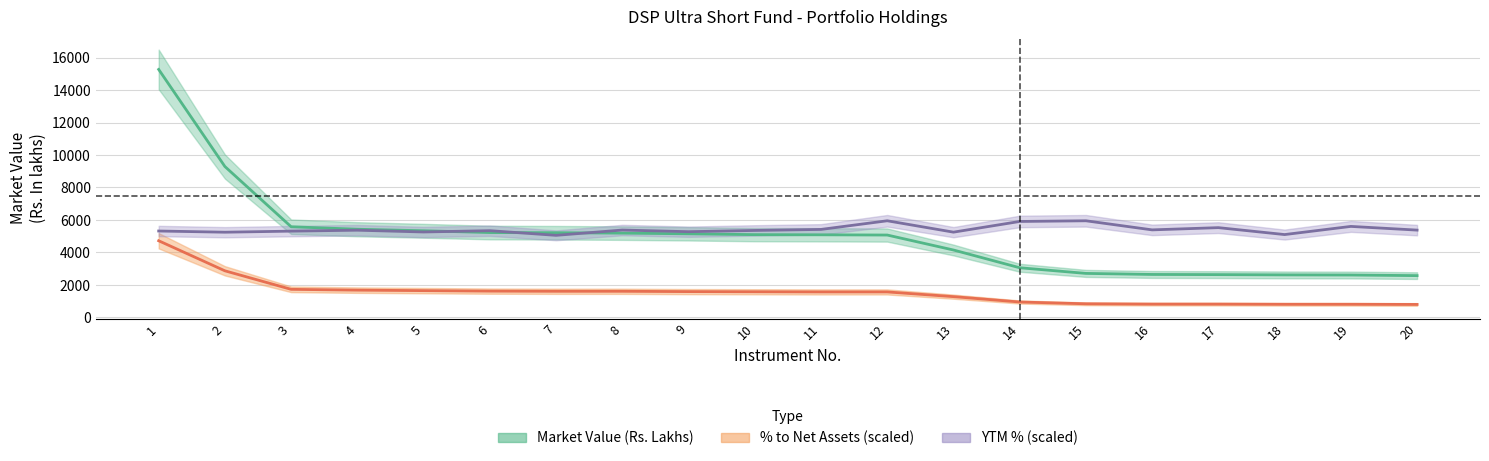

At which label does ytm first exceed 5370?

4